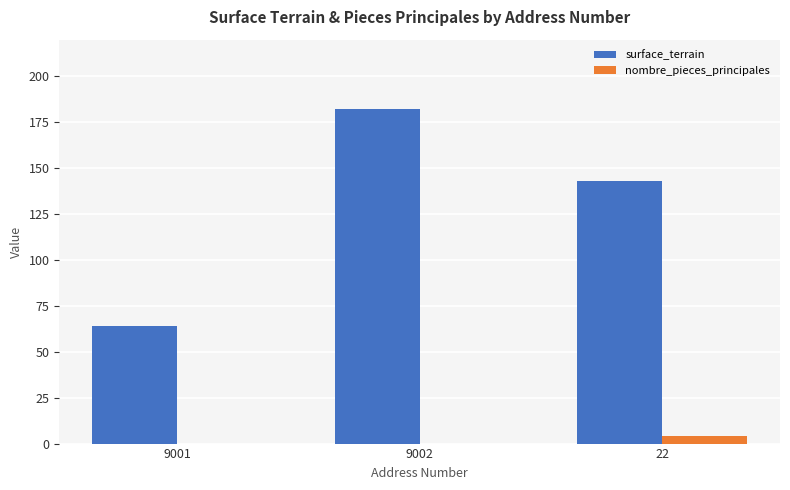

Is the value of surface_terrain at 22 greater than the value of nombre_pieces_principales at 22?

Yes